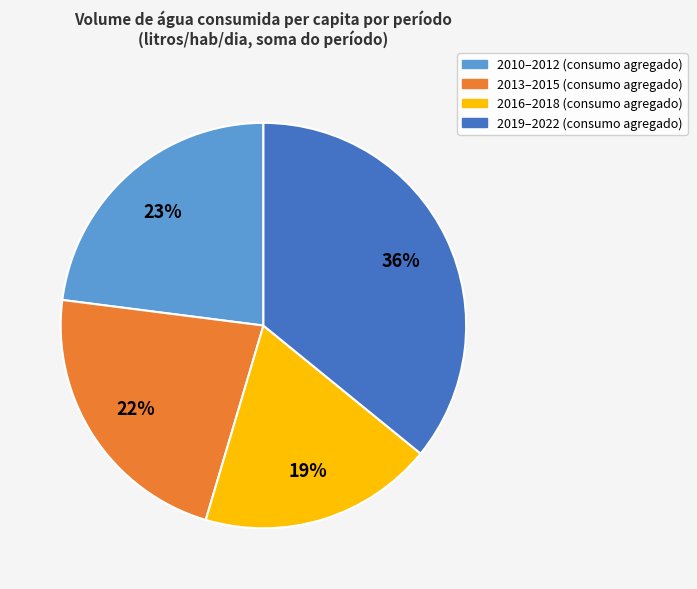

What is the smallest slice in the pie chart?

2016–2018 (consumo agregado)